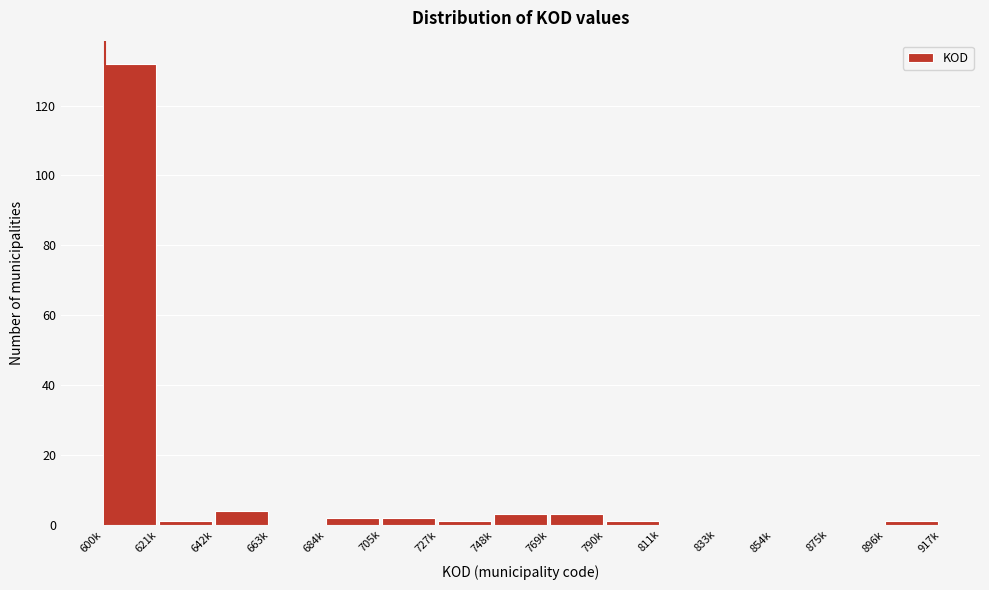

What is the change in value from 748k to 875k?

-3